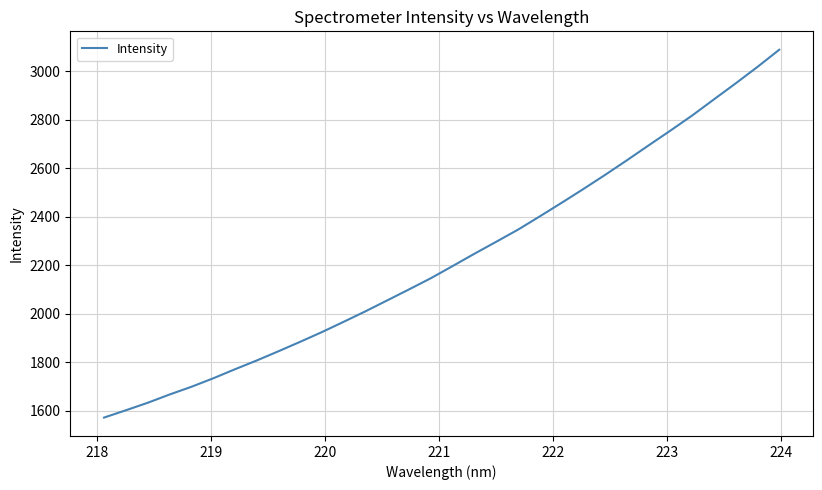

What is the smallest value displayed?

1571.1